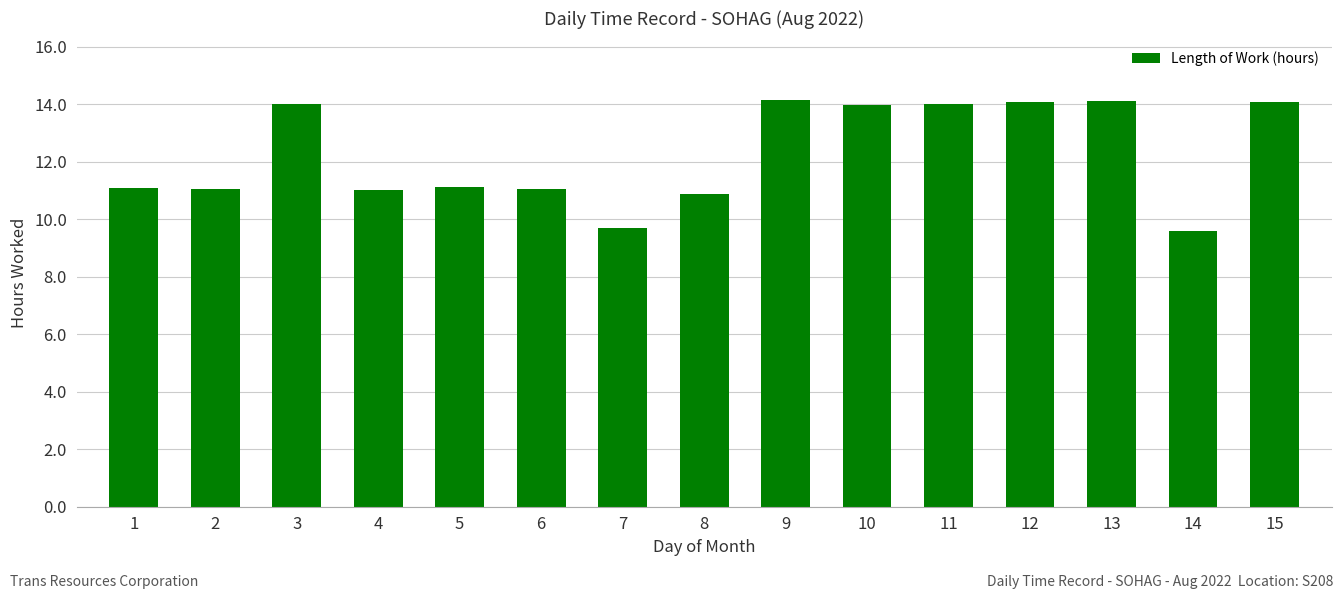

What is the value of the 12th bar from the left?

14.1